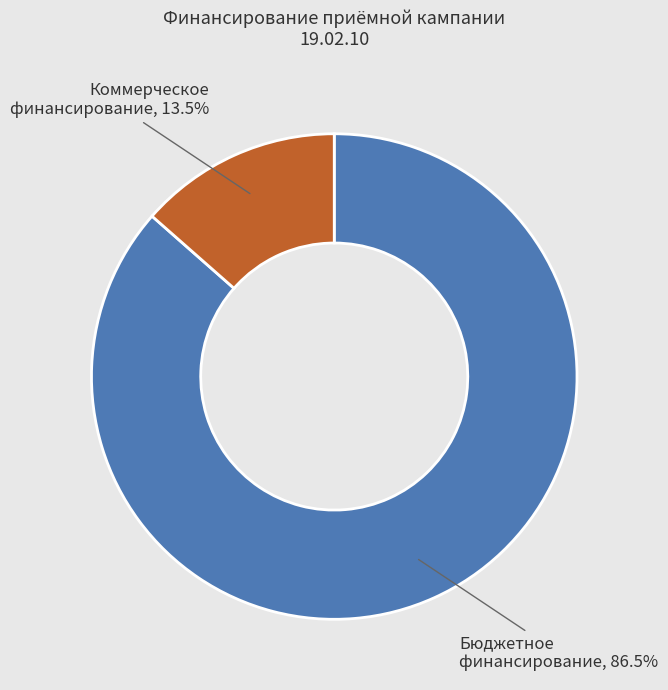

Does any single category account for the majority?

Yes